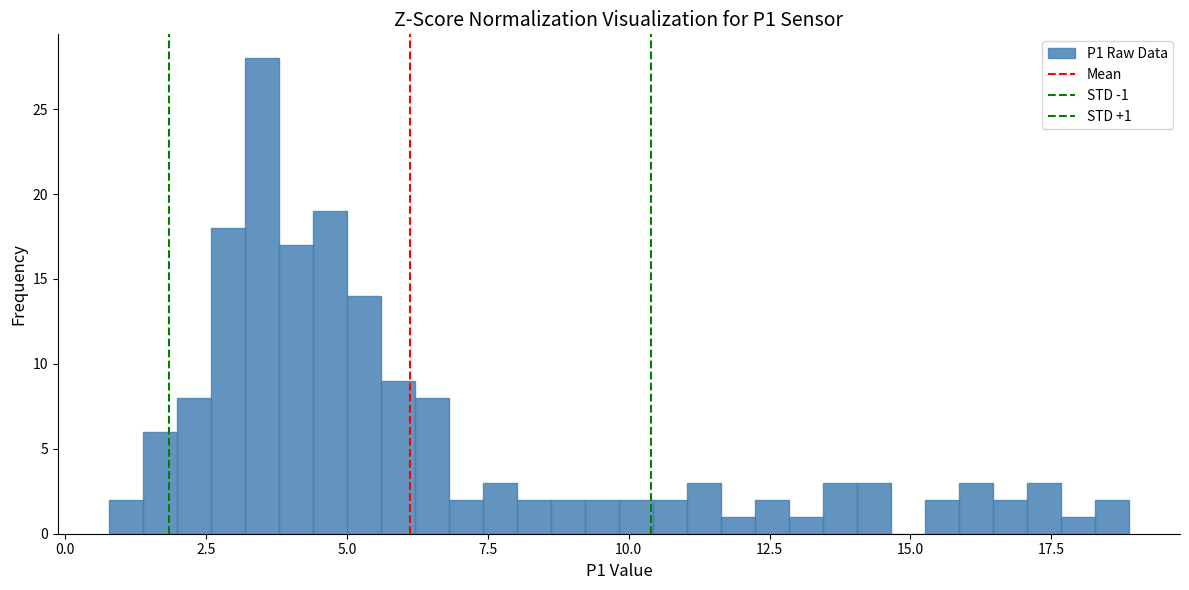

Read against the x-axis, roughly where is the centre of the tallest bar?

3.5